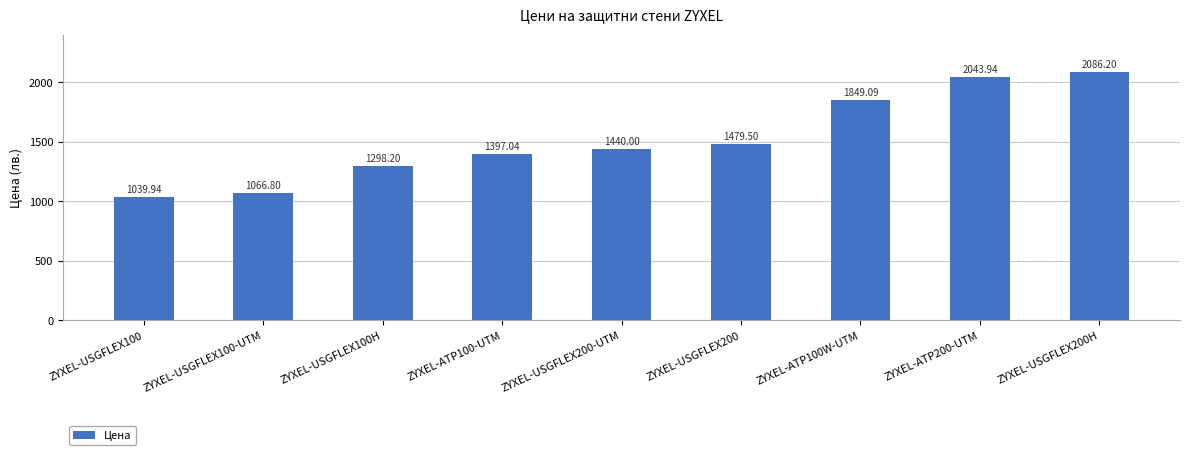

Which has a higher value, ZYXEL-USGFLEX200H or ZYXEL-USGFLEX100H?

ZYXEL-USGFLEX200H